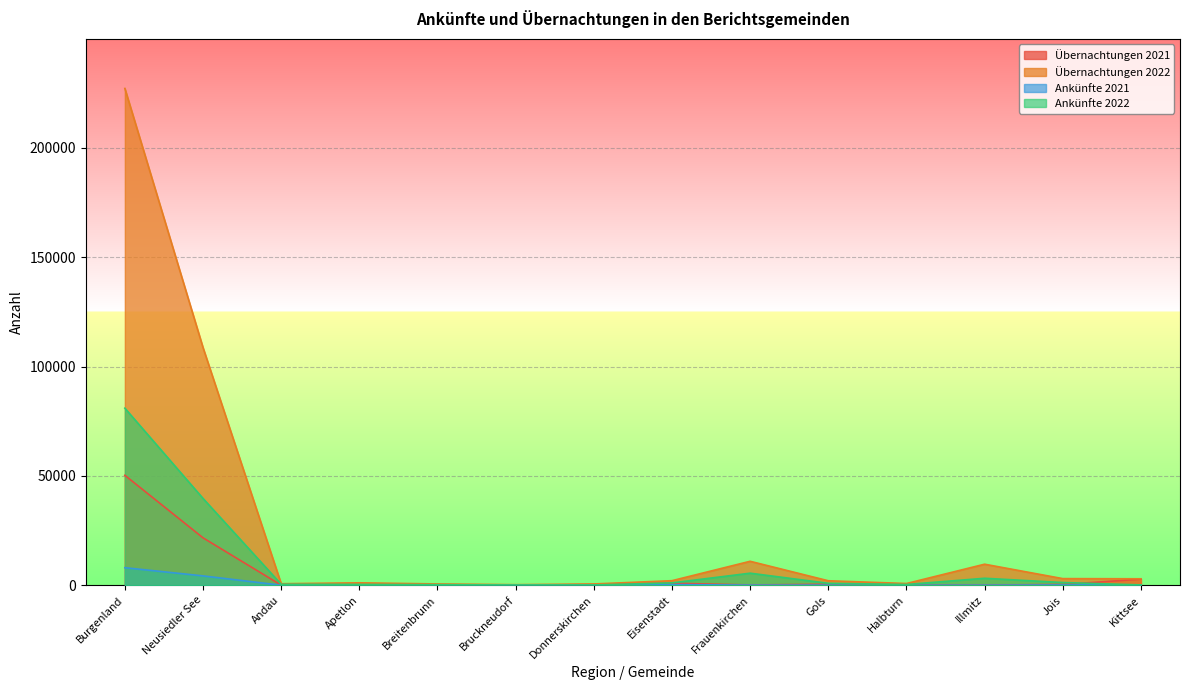

What is the average value of the Ankünfte 2021 series?

936